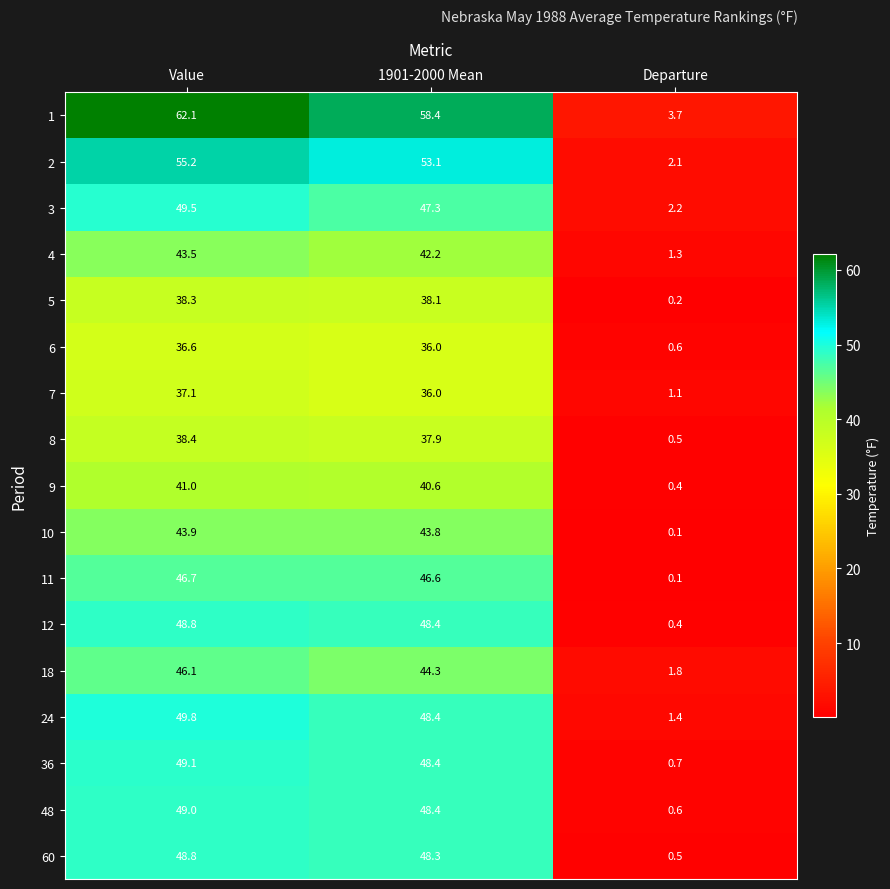

At which category is the sum across all series the highest?

Value